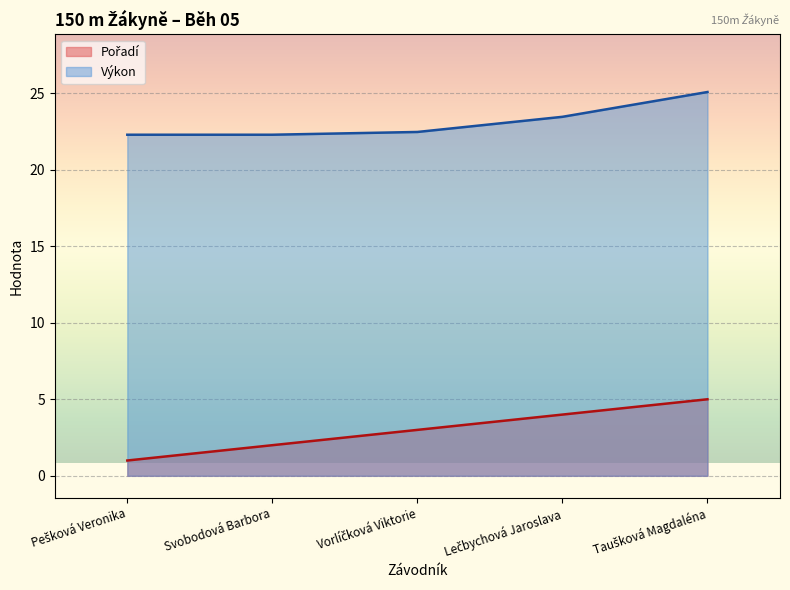

What is the label of the 2nd point from the left?

Svobodová Barbora